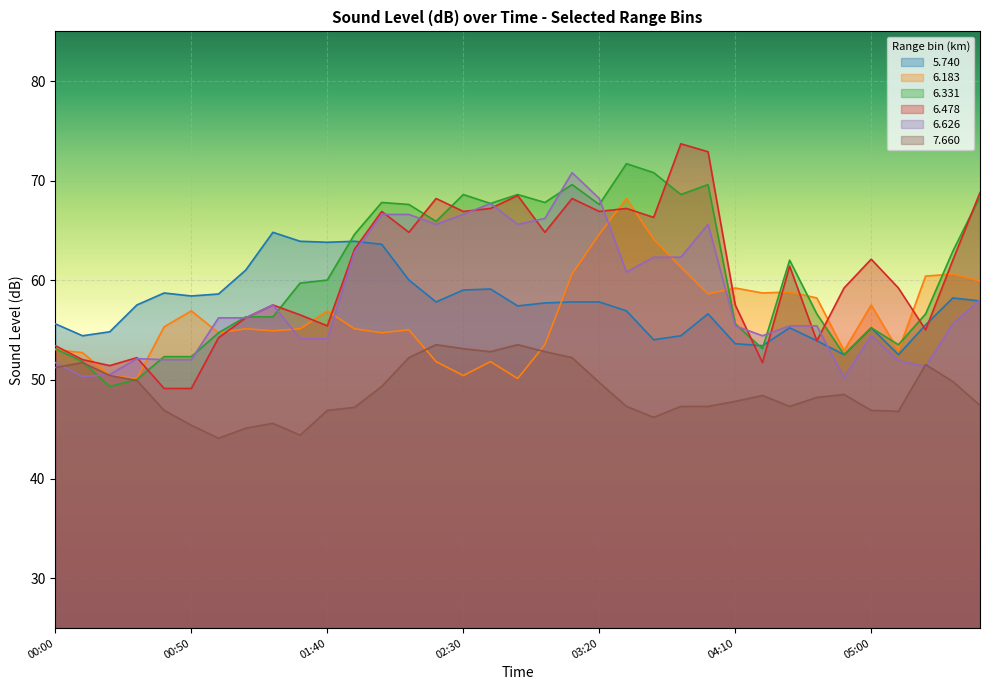

True or false:   6.183 has more than 2 points higher than both neighbors.

True